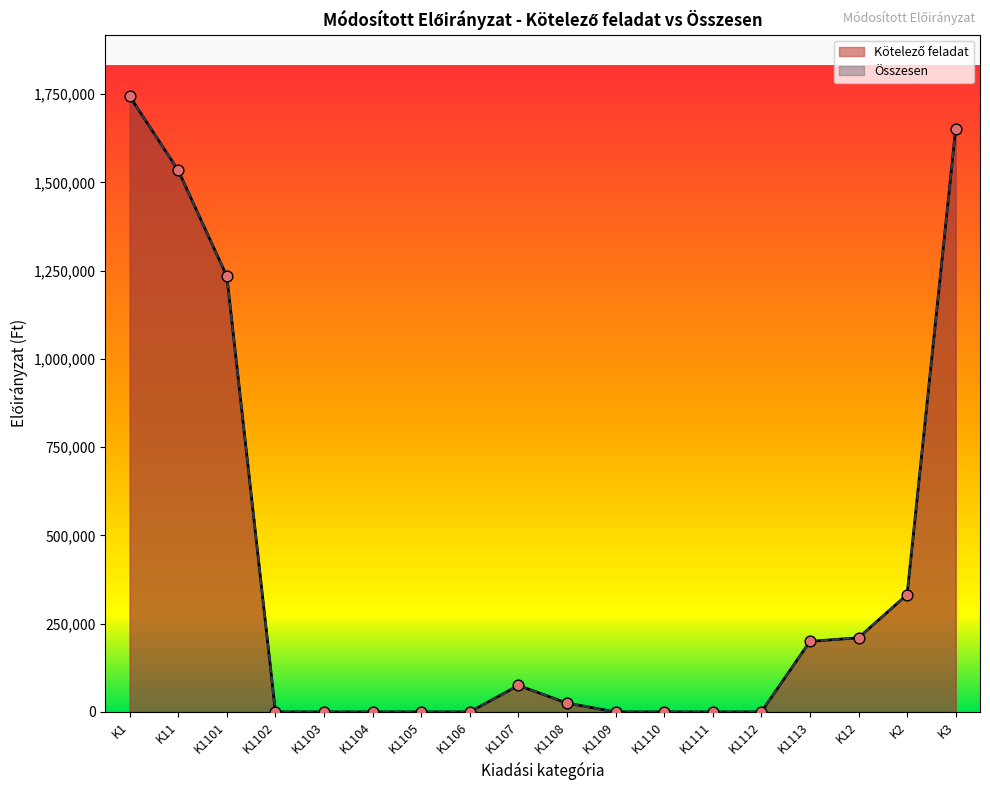

Is the value of Kötelező feladat at K2 greater than the value of Összesen at K1109?

Yes